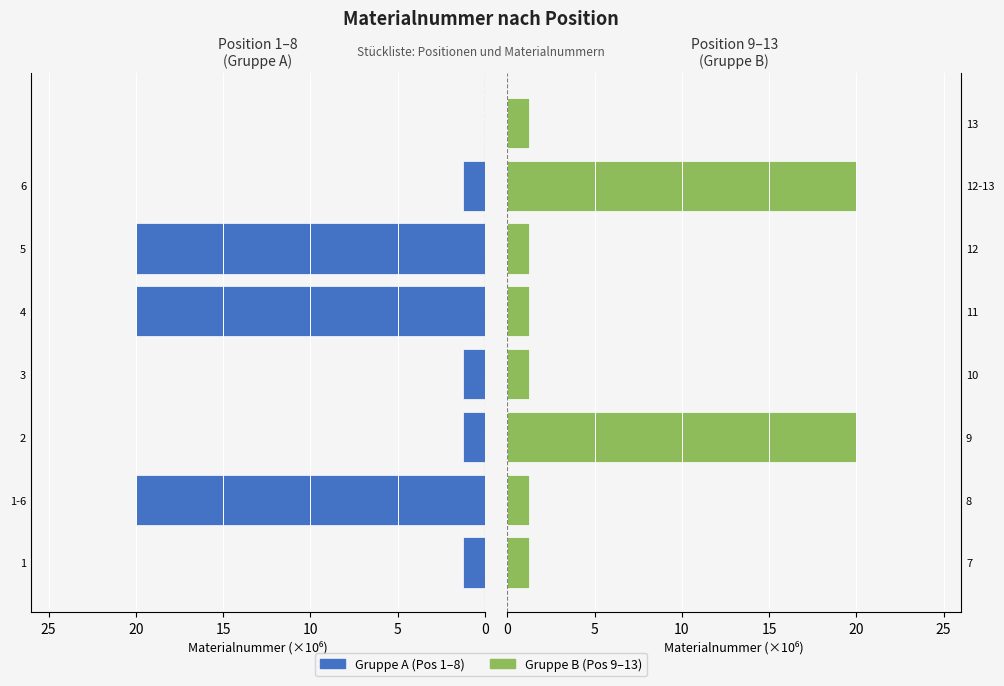

What is the difference between the maximum and minimum values in the Gruppe A (Pos 1–8) series?

20.0